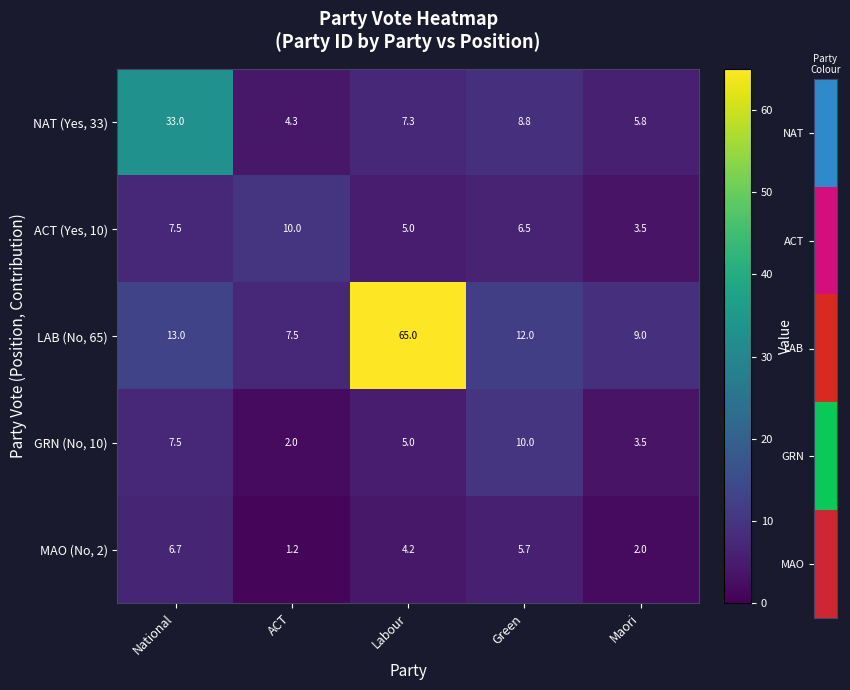

At which category is the sum across all series the highest?

Labour